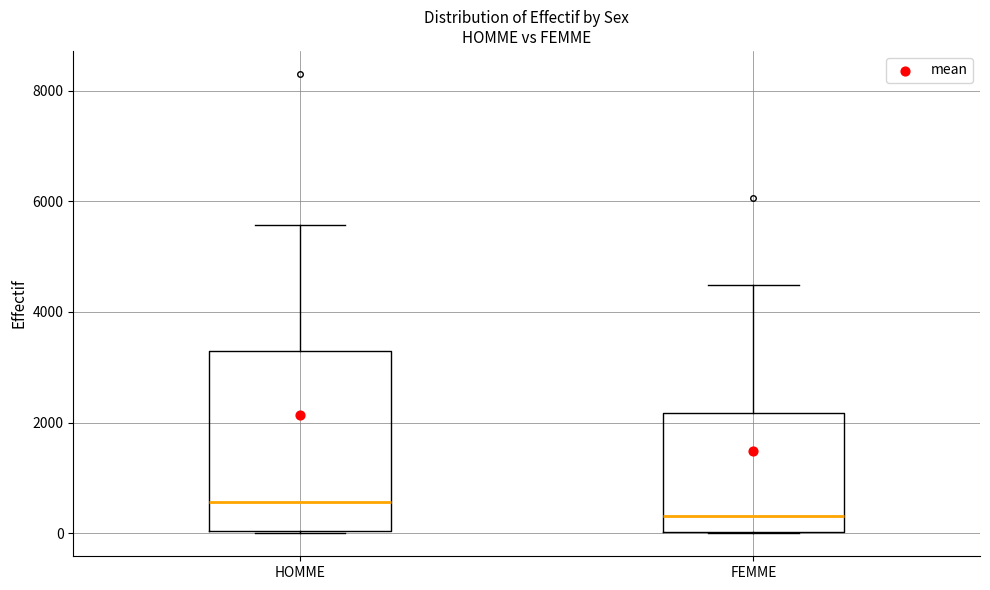

Which box is the tallest, from its lower edge to its upper edge?

HOMME